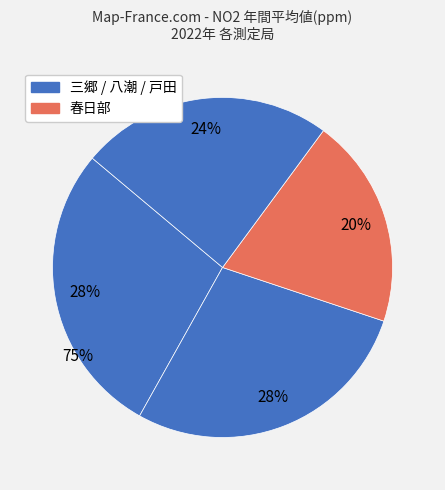

To the nearest percent, what is the difference between the largest and smallest slice percentages?

8%